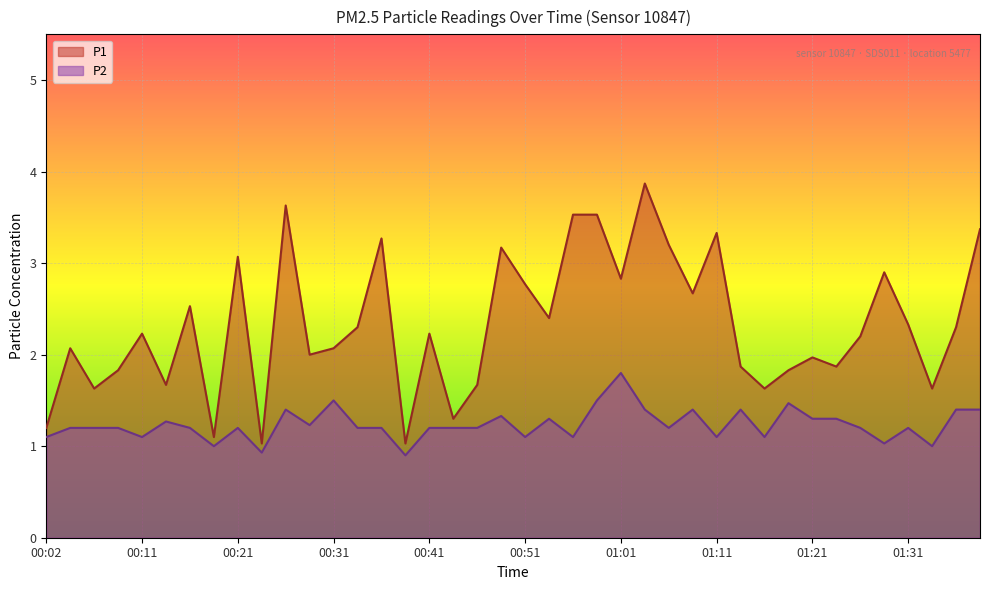

How many values in the P1 series are below 2?

15